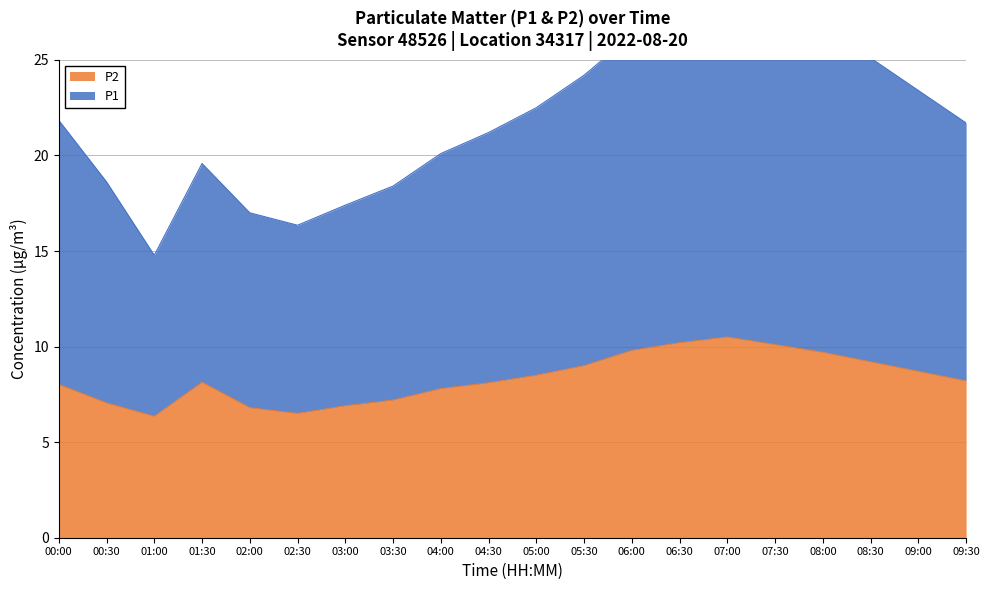

Does the chart have visible grid lines?

Yes